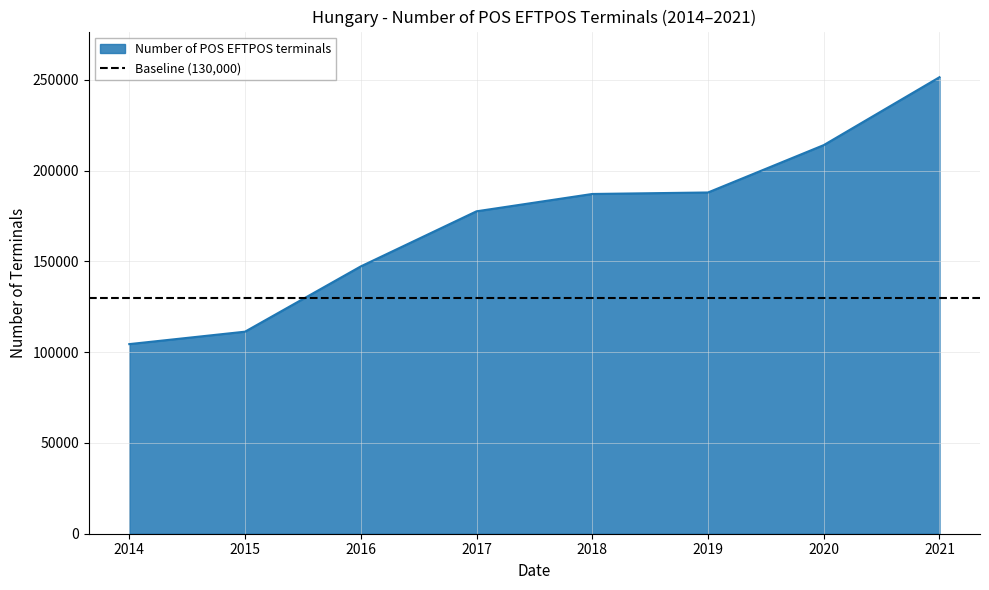

True or false: there are more than 0 points higher than both neighbors.

False